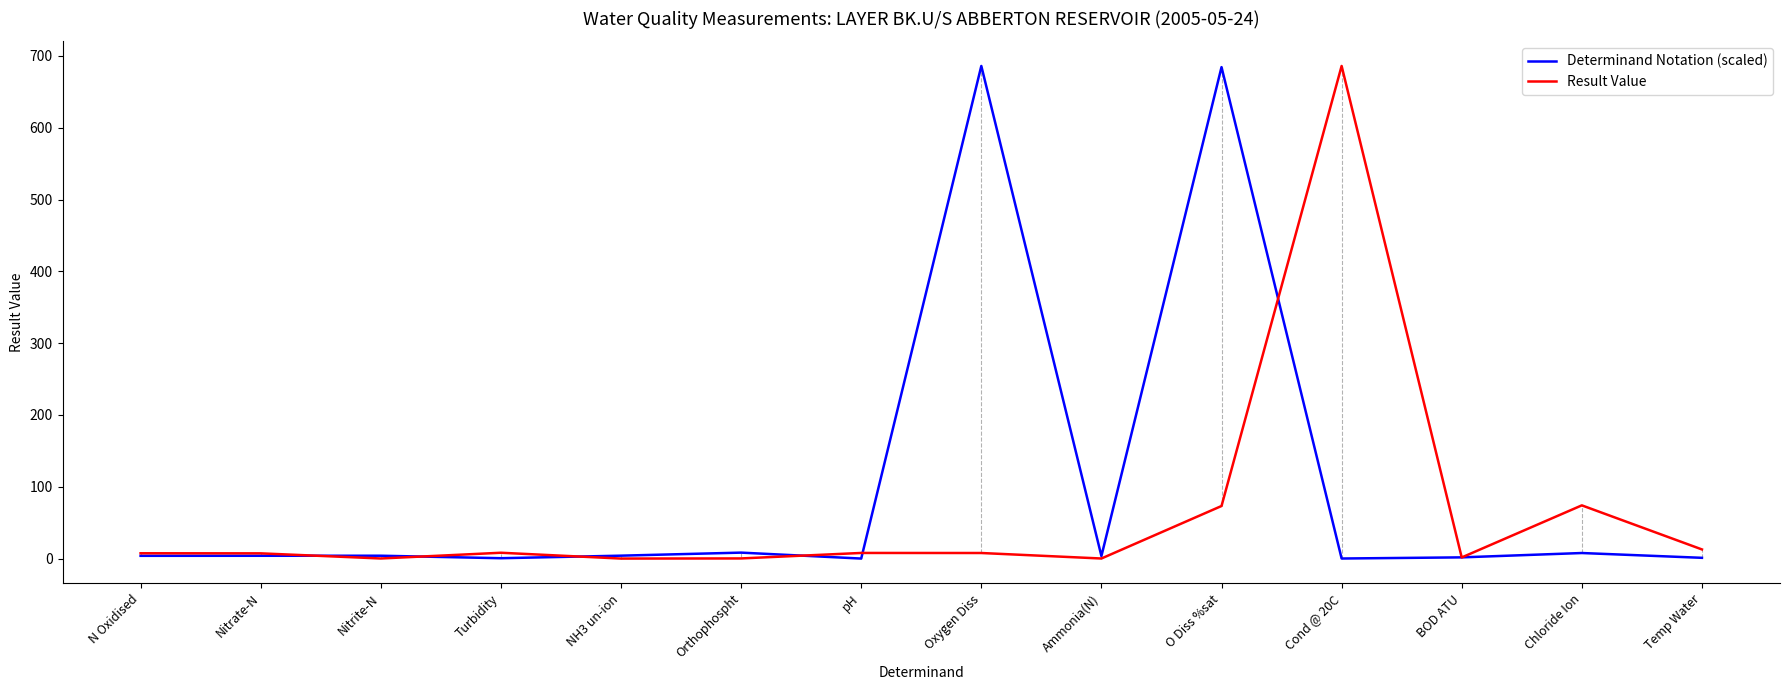

True or false: Determinand Notation (scaled) and Result Value cross at least once.

True